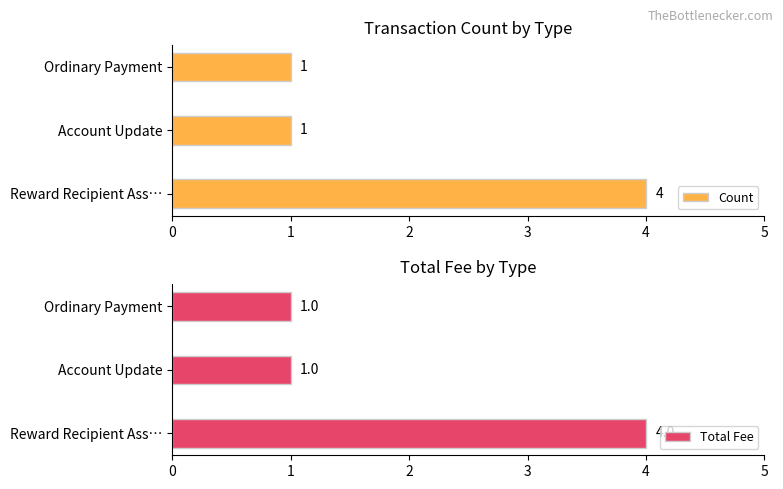

How many Total Fee values are between 1 and 4?

3